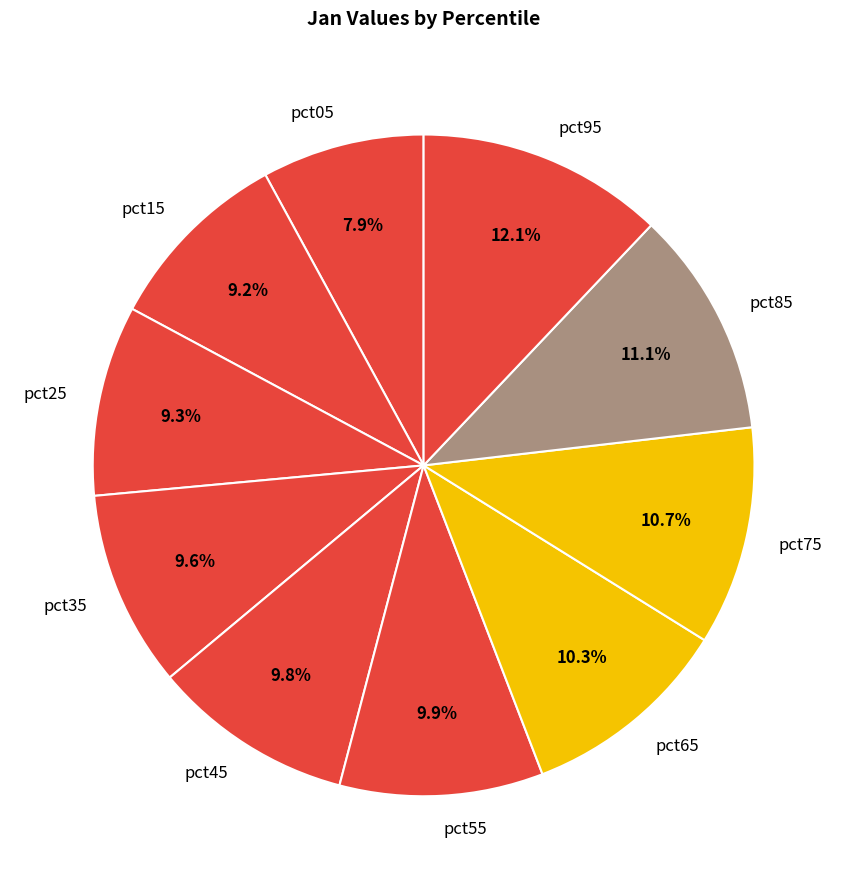

What percentage is NOT represented by pct75?

89.3%